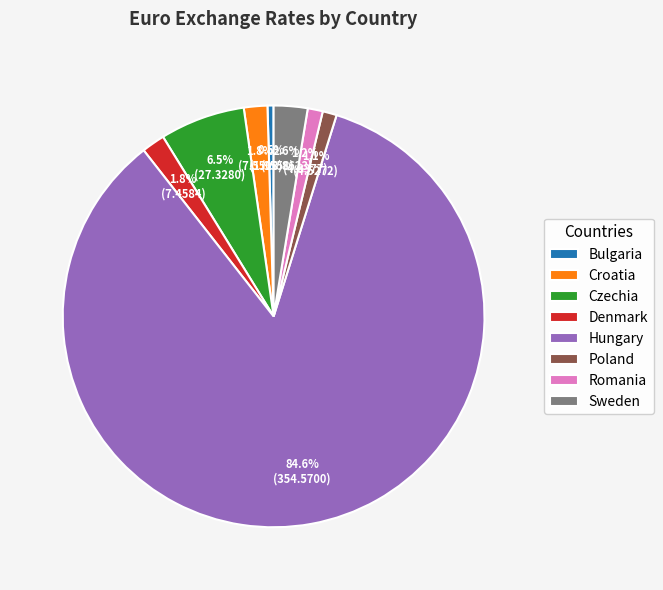

Is it true that Czechia is 18% of the pie?

False